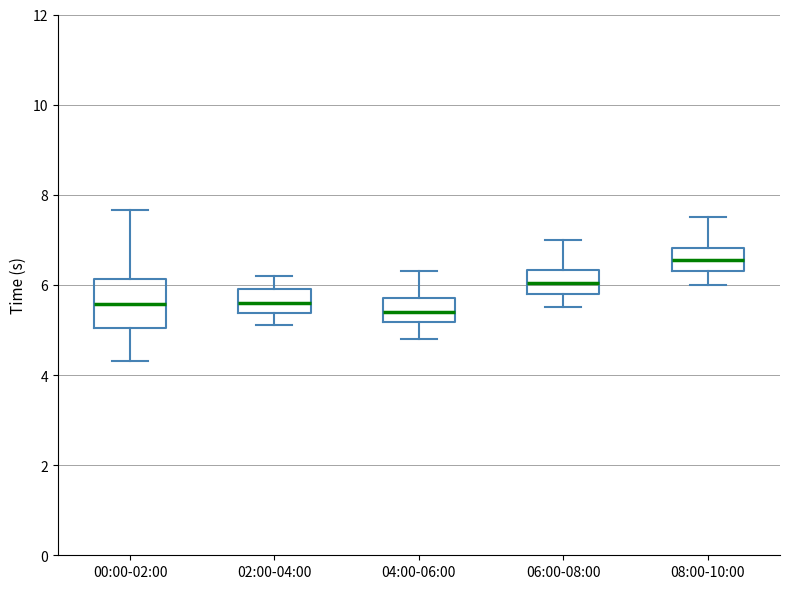

Reading left to right, transcribe this box plot: for each box, give where its median line is, the range the box spans, and where its two whiskers end, as read against the y-axis. The values are not printed on the chart, so give them approximately, as read against the axis.

00:00-02:00: median 5.6, box 5.0 to 6.2, whiskers 4.4 to 7.6
02:00-04:00: median 5.6, box 5.4 to 6.0, whiskers 5.2 to 6.2
04:00-06:00: median 5.4, box 5.2 to 5.8, whiskers 4.8 to 6.4
06:00-08:00: median 6.0, box 5.8 to 6.4, whiskers 5.6 to 7.0
08:00-10:00: median 6.6, box 6.4 to 6.8, whiskers 6.0 to 7.6